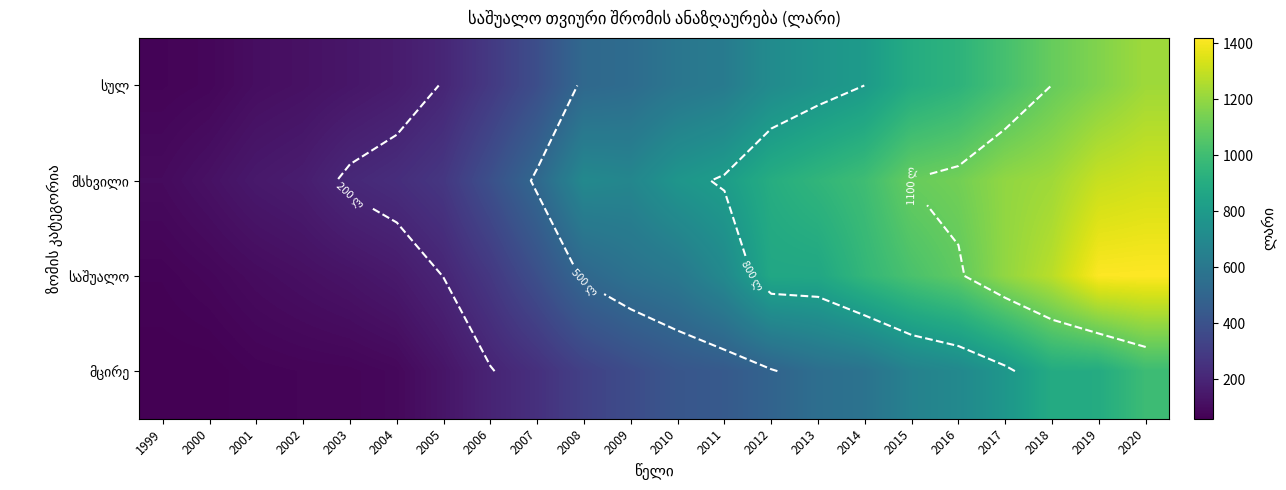

Rank the series at 2007 from lowest to highest value.

მცირე, სულ, საშუალო, მსხვილი